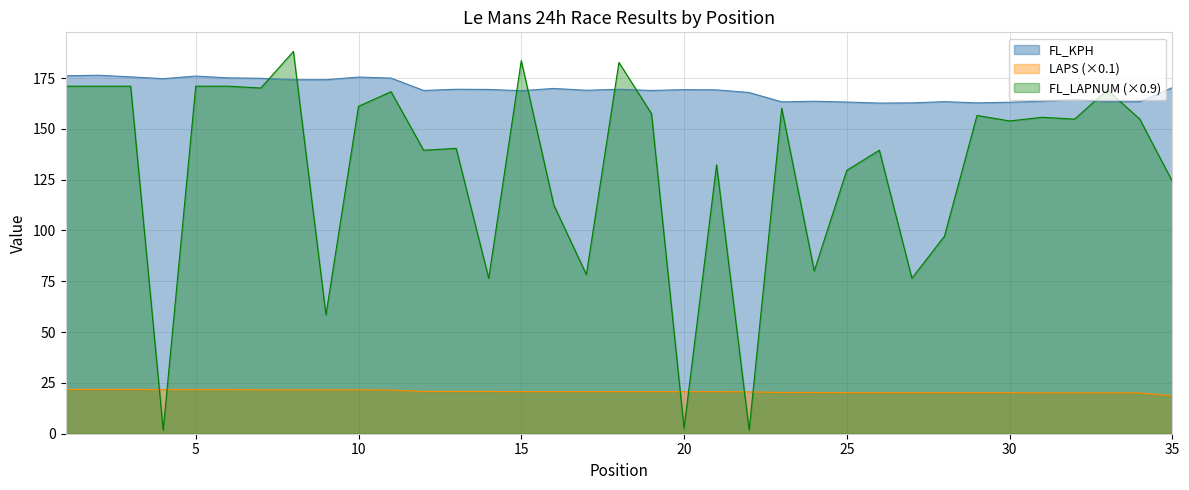

Where is FL_LAPNUM nearest to the value 94?

28